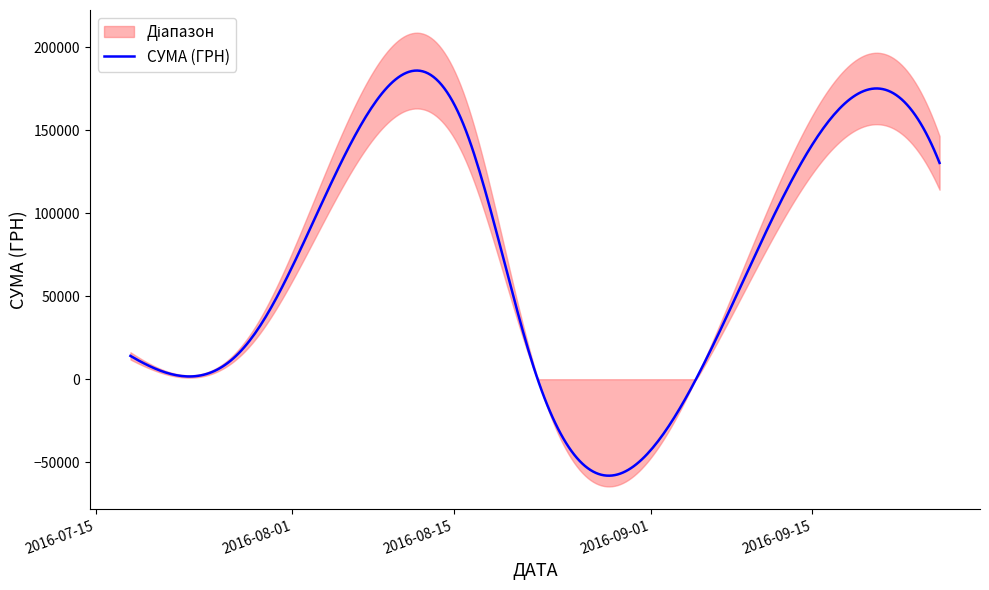

How many data points are above 469?

19